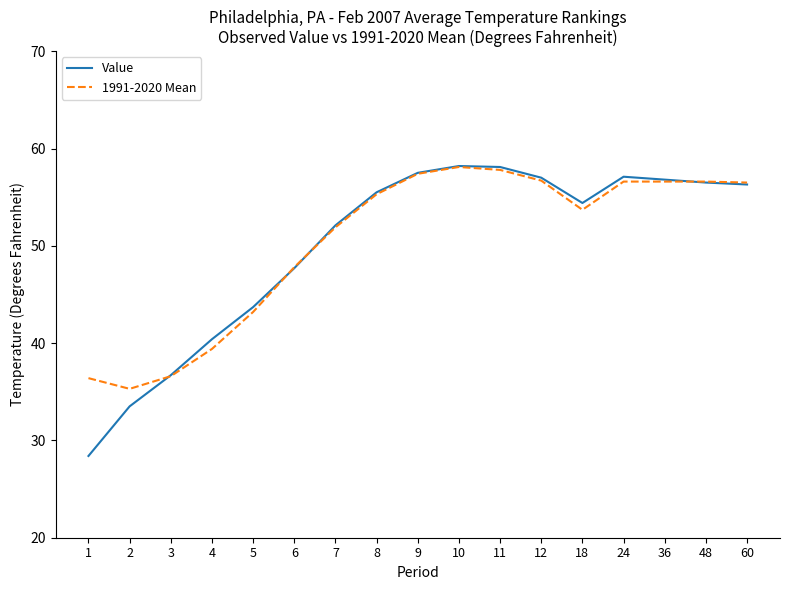

True or false: 1991-2020 Mean has a value of 39.4 at 4.

True